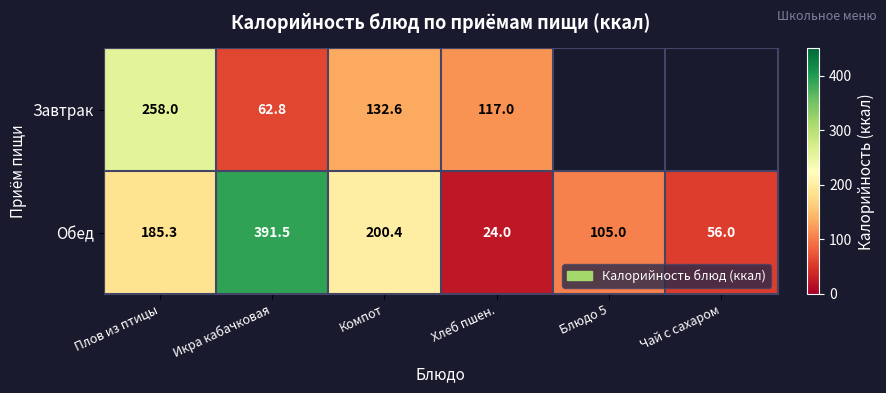

The Обед series shows 391.5 at Икра кабачковая. True or false?

True